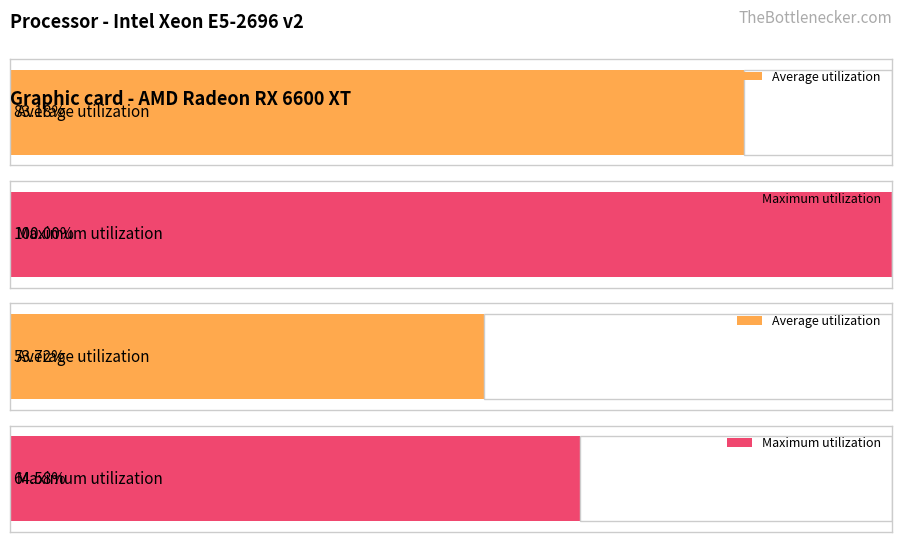

How many series are shown in this chart?

2